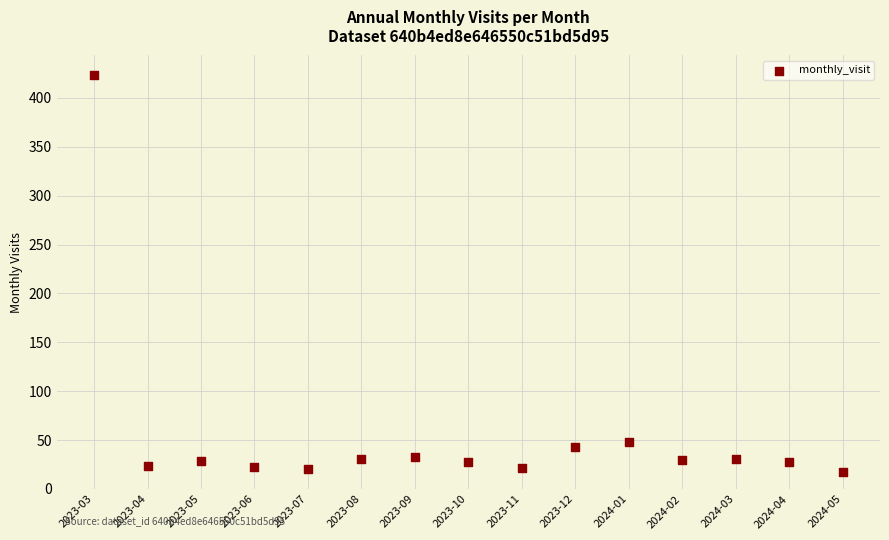

What is the range of Y values (max minus min)?

406